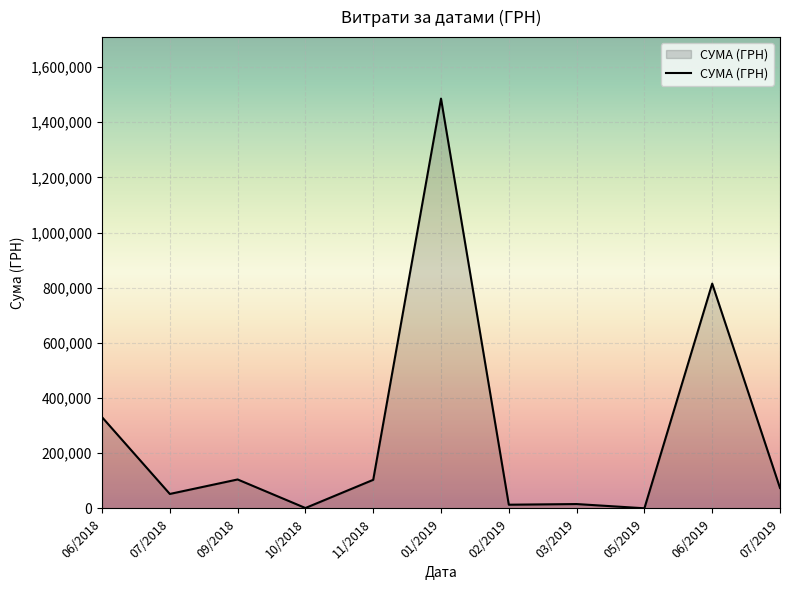

Between 05/2019 and 03/2019, which is larger?

03/2019